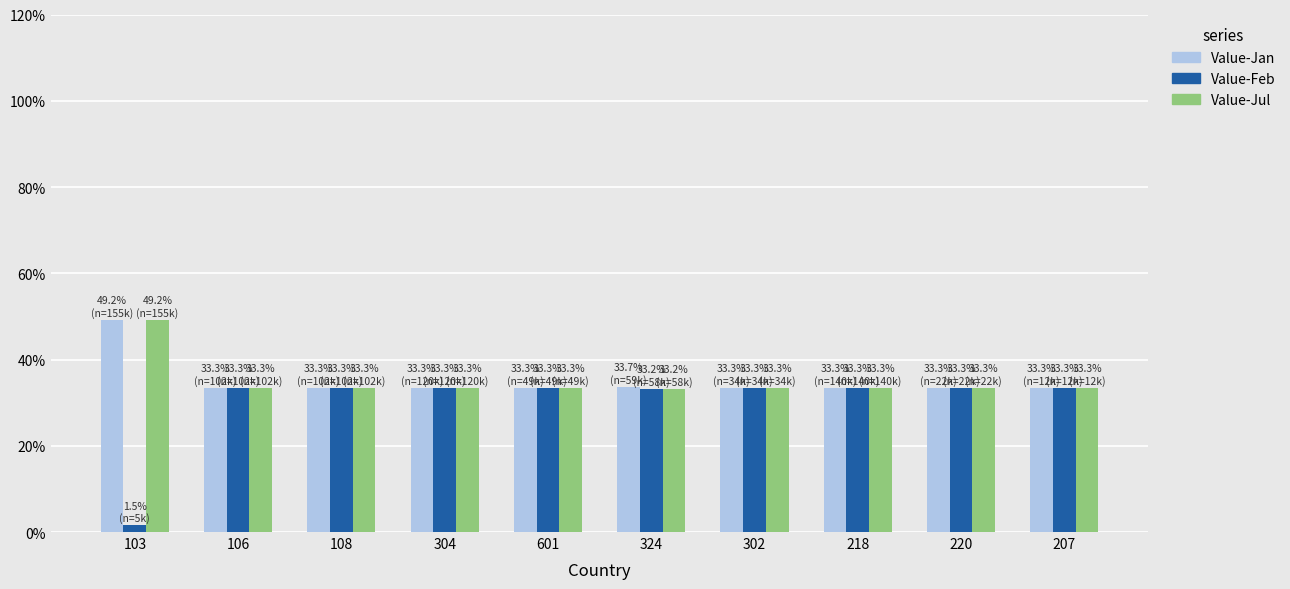

What is the maximum value for Value-Feb?

33.3